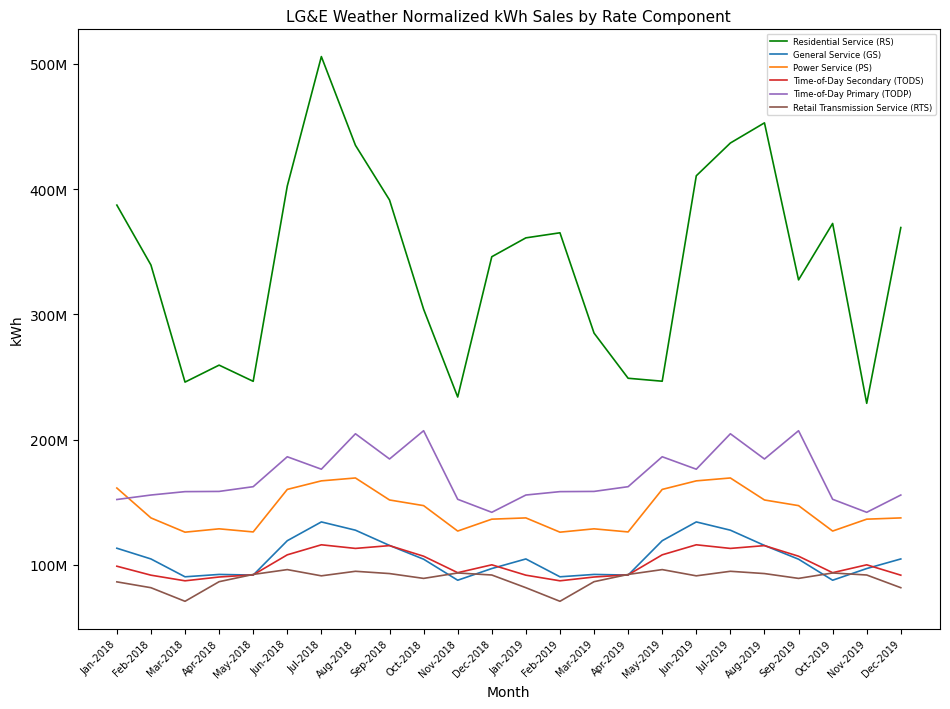

Where is General Service (GS) nearest to the value 110879007?

Jan-2018